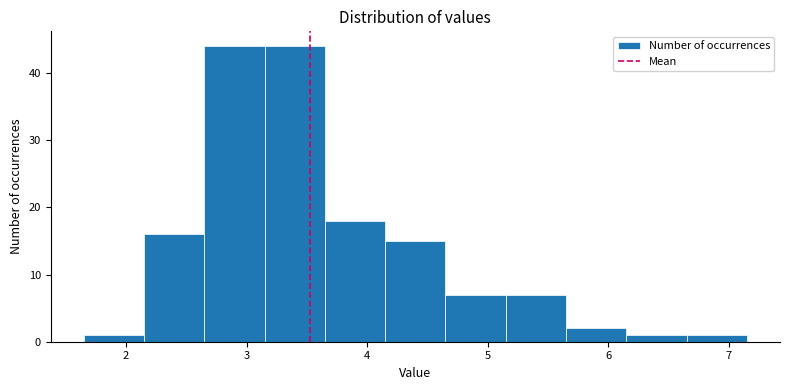

What is the height of the bar covering 6.65 to 7.15 on the x-axis? Neither the bar edges nor the heights are printed on the chart, so give them approximately, as read against the axes.

1